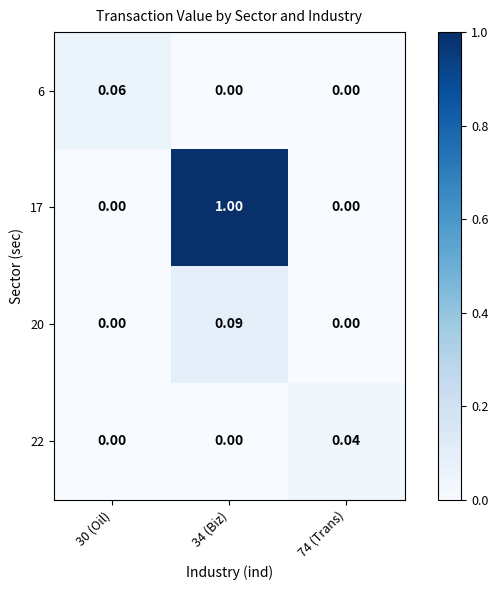

Is the value of 17 at 30 (Oil) greater than the value of 20 at 34 (Biz)?

No